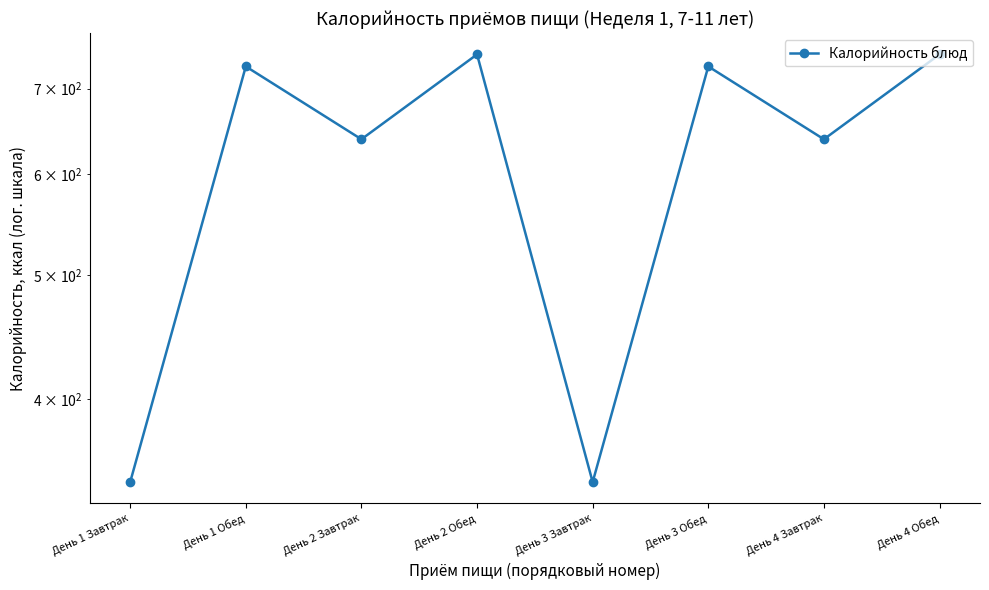

At which category does the chart reach its minimum across all series?

День 1 Завтрак